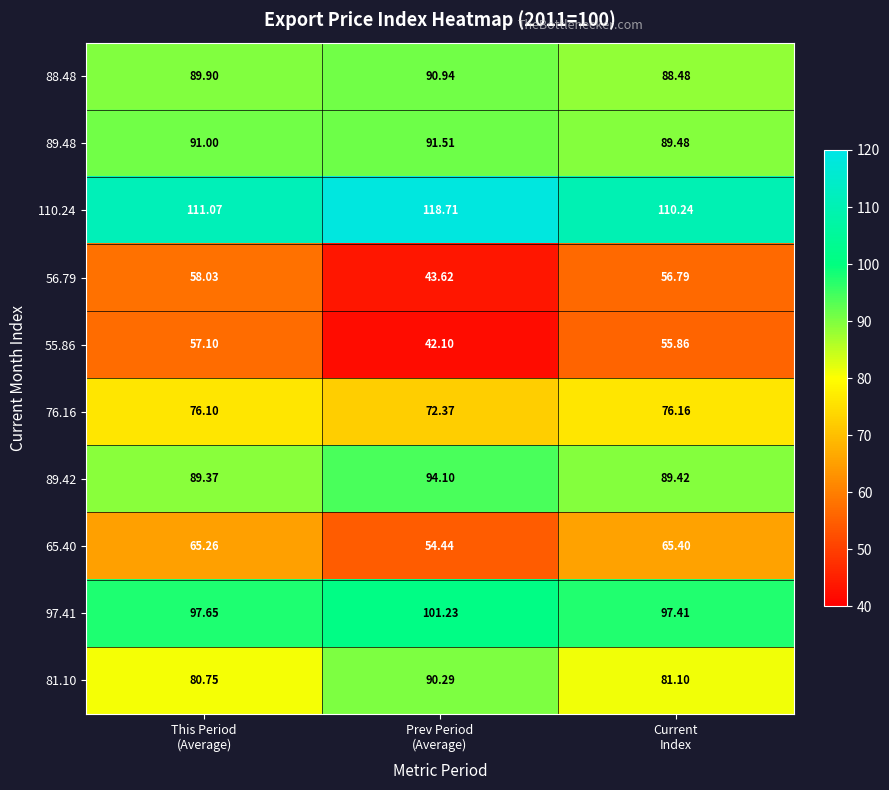

What is the greatest value displayed?

118.7